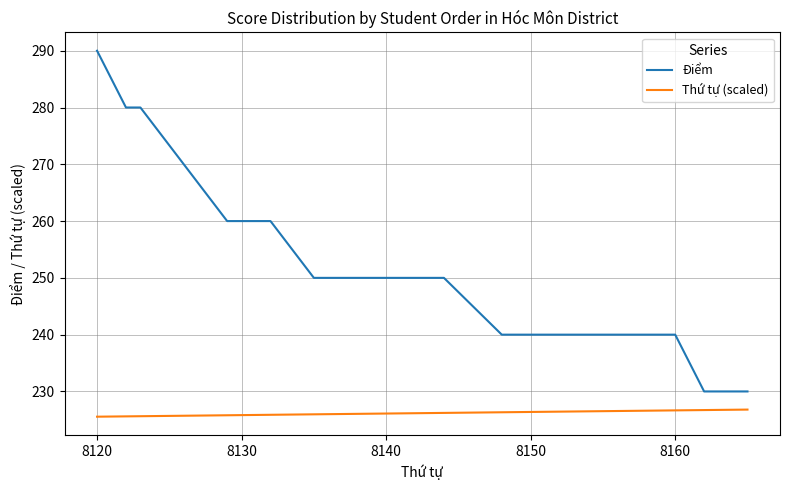

What is the greatest value displayed?

290.0